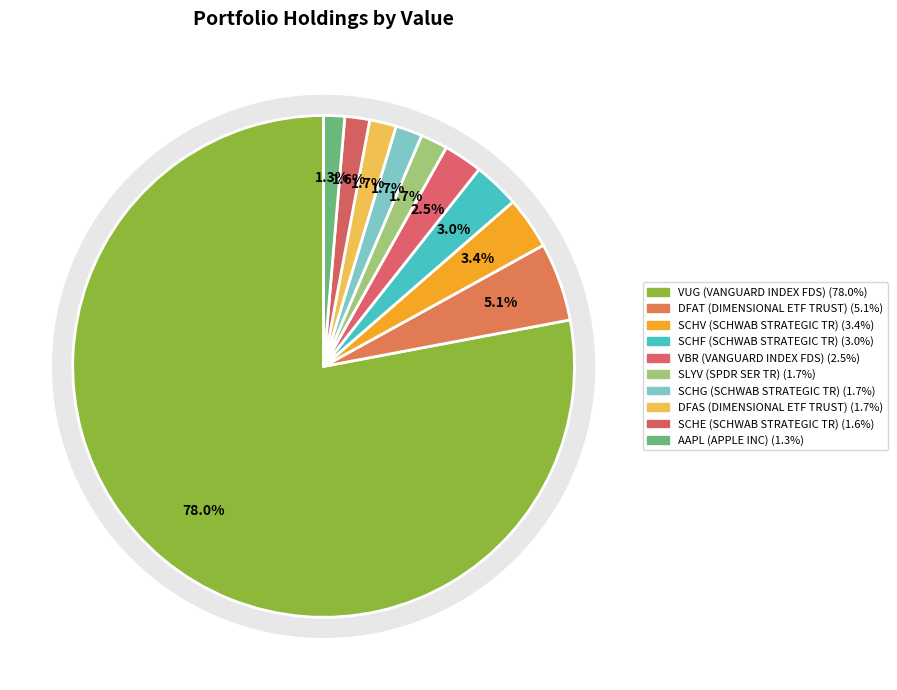

What is the majority slice?

VUG (VANGUARD INDEX FDS)